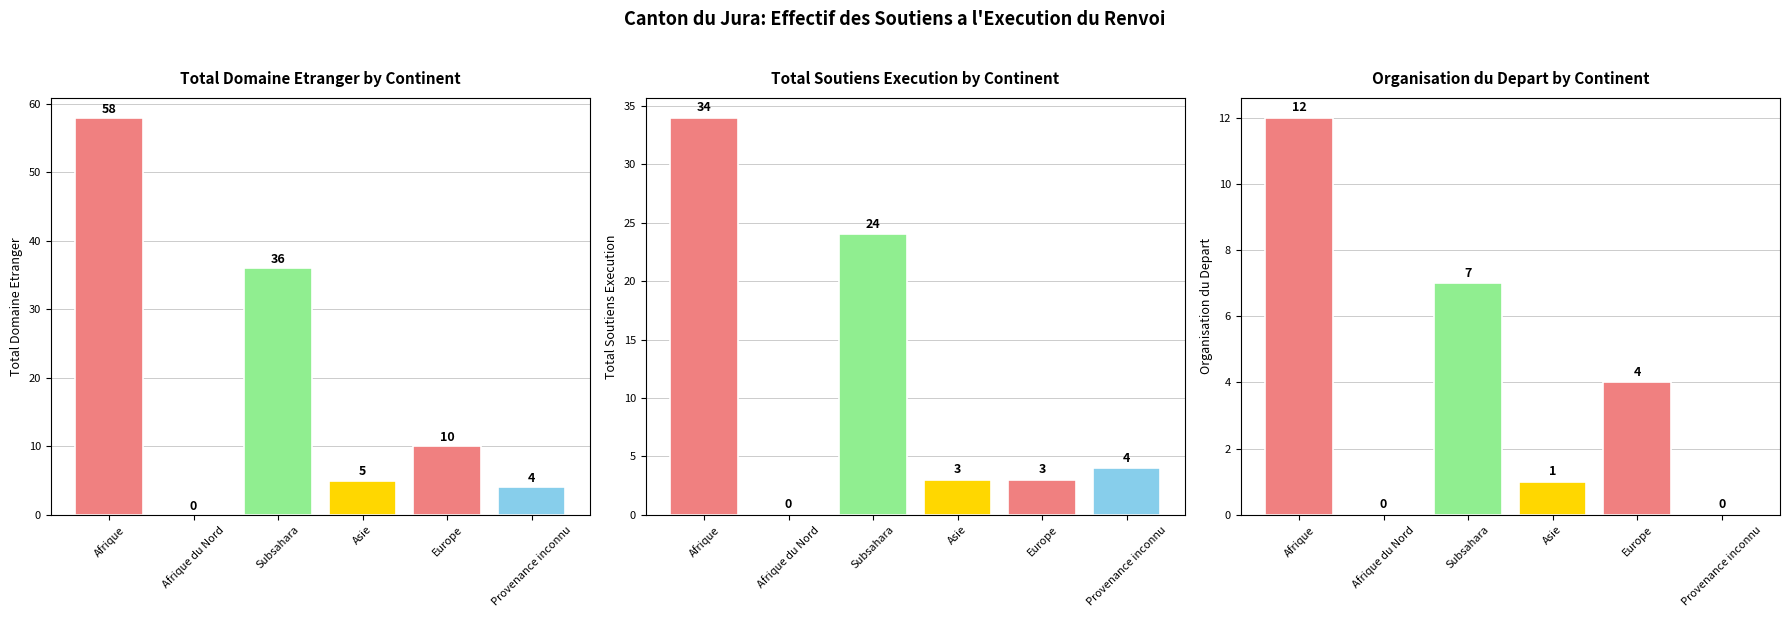

Are the bars horizontal?

No